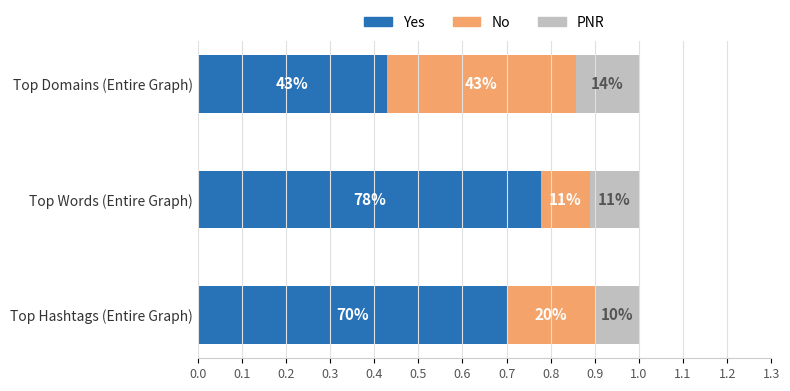

What are all the series names shown in the legend?

Yes, No, PNR